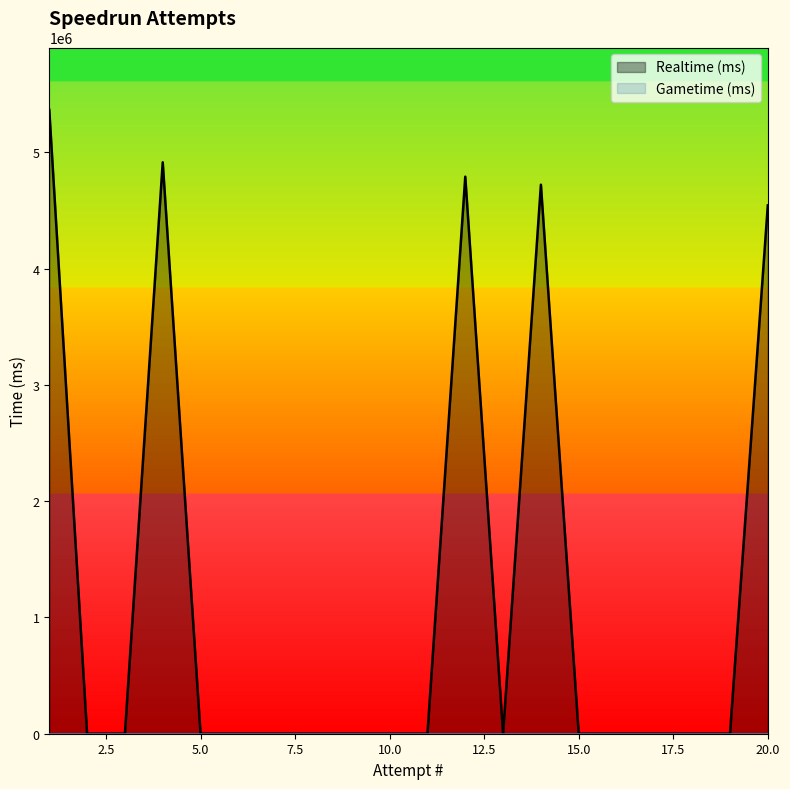

What is the difference between the maximum and minimum values?

5366175